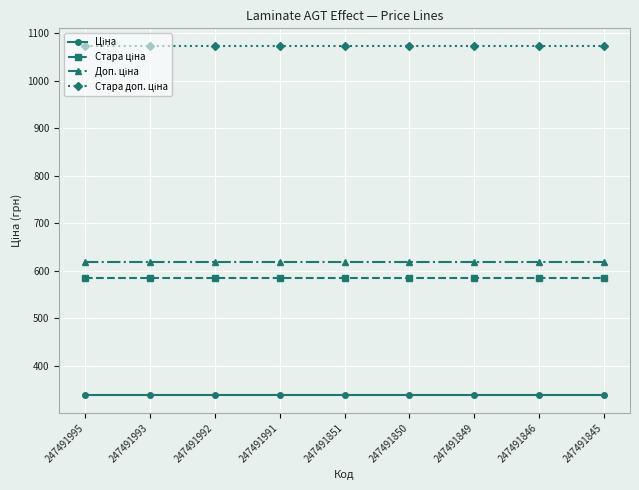

What is the difference between the highest and lowest values at 247491993?

736.4